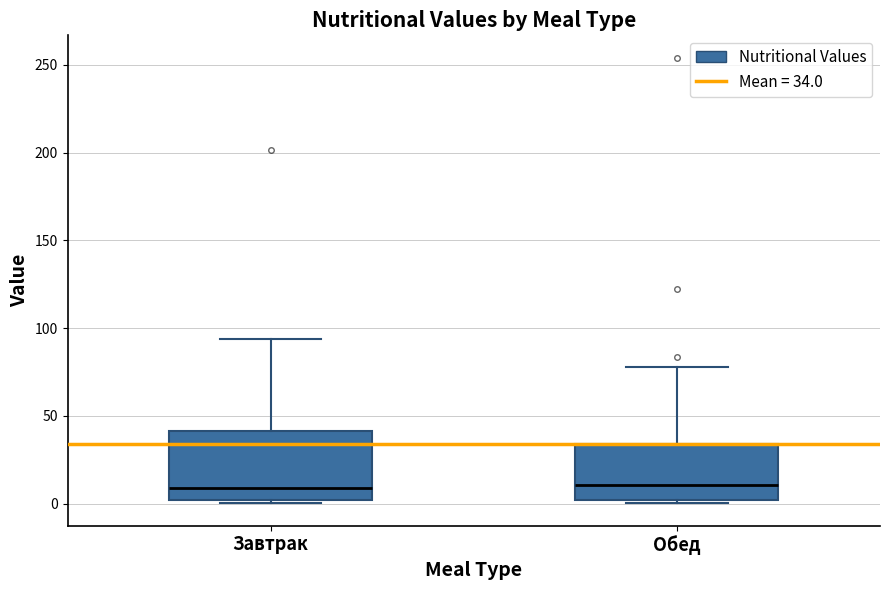

Reading left to right, transcribe this box plot: for each box, give where its median line is, the range the box spans, and where its two whiskers end, as read against the y-axis. The values are not printed on the chart, so give them approximately, as read against the axis.

Завтрак: median 10, box 0 to 40, whiskers 0 (just below the box's lower edge) to 95
Обед: median 10, box 0 to 35, whiskers 0 (just below the box's lower edge) to 80